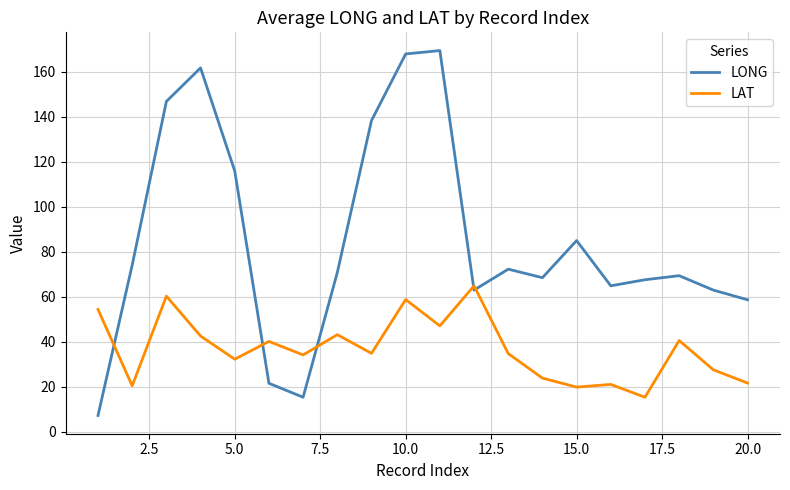

Which series has the largest range (max minus min)?

LONG